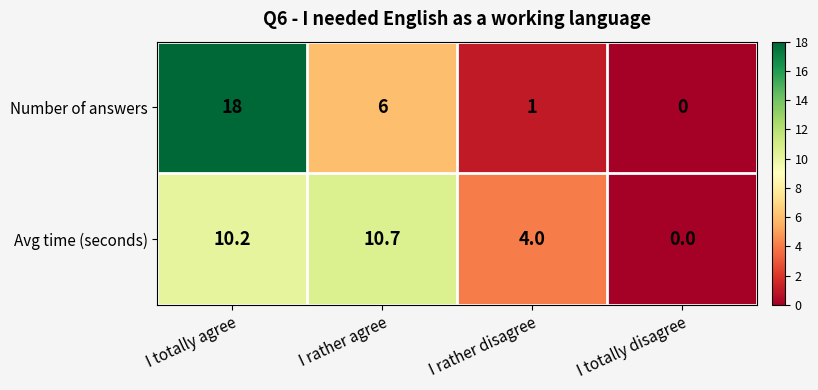

Is it true that Number of answers equals 0.7 at I rather disagree?

False